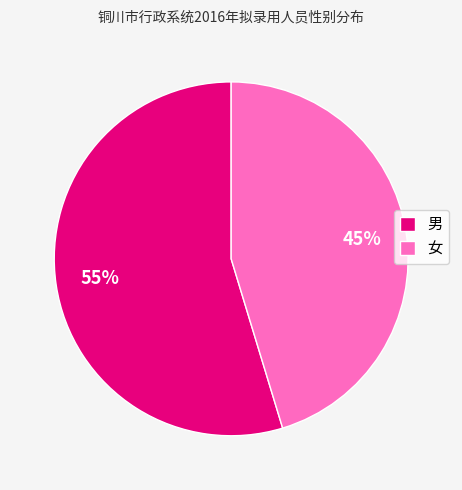

Combined, do 女 and 男 account for over 50%?

Yes